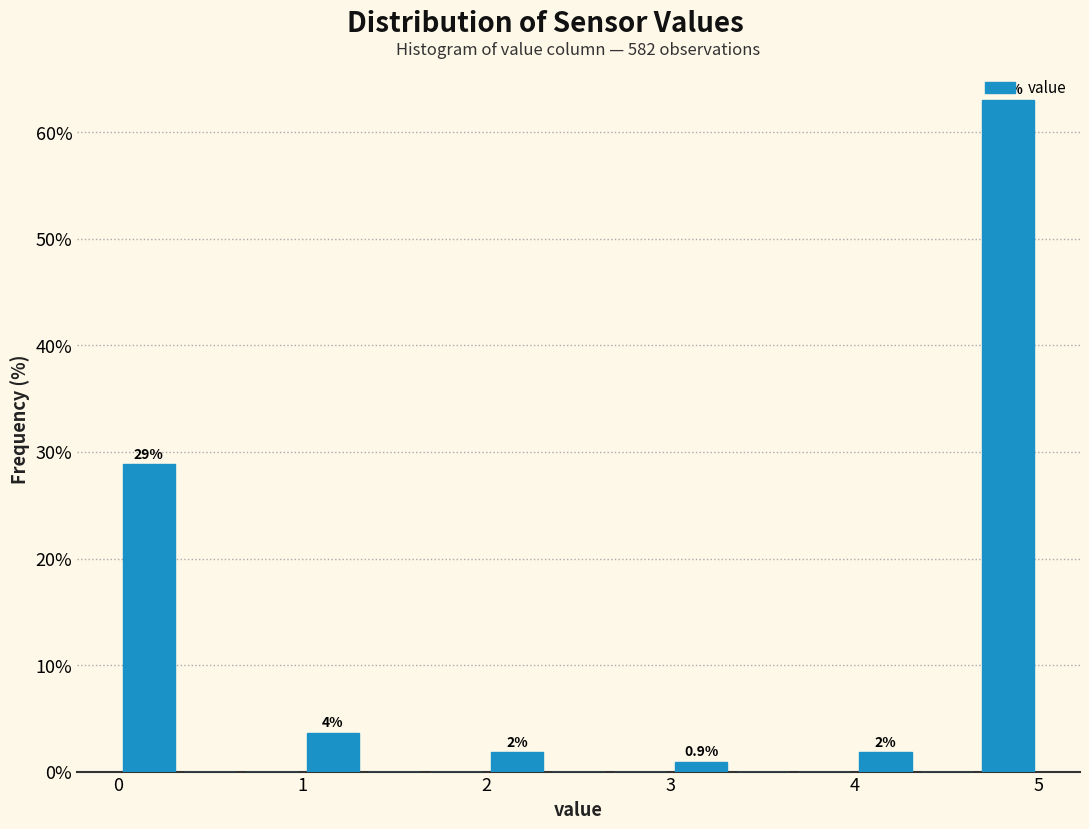

Read against the x-axis, roughly where is the centre of the tallest bar?

4.8